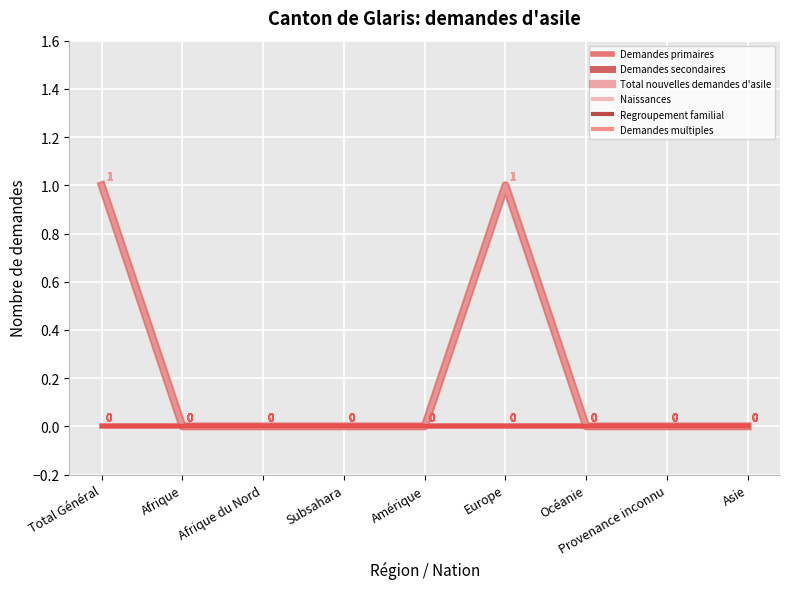

Between Total Général and Provenance inconnu, which series saw the biggest shift?

Demandes secondaires